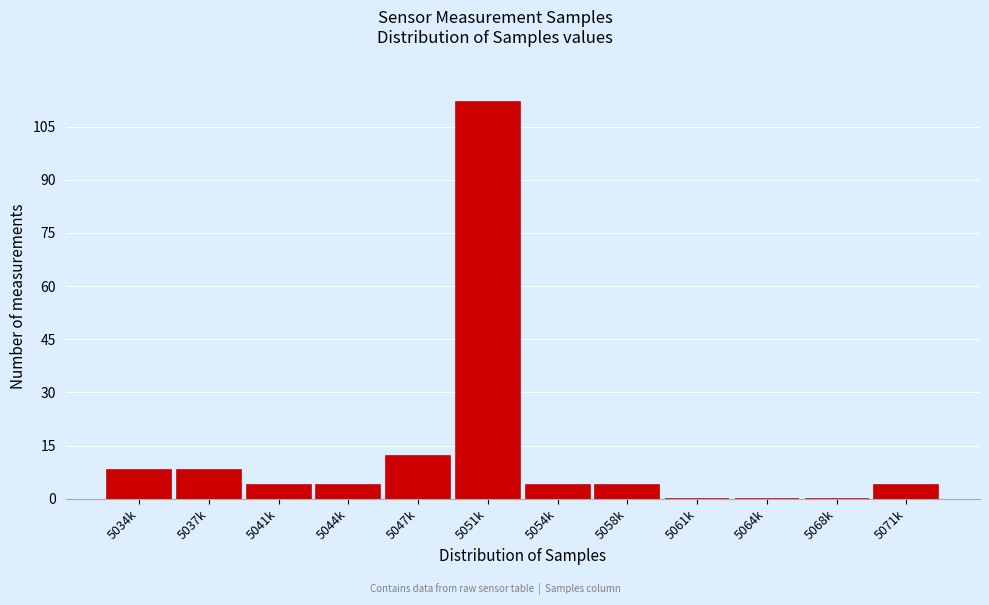

Reading left to right, extract all data points from this chart.

5034k=8	5037k=8	5041k=4	5044k=4	5047k=12	5051k=112	5054k=4	5058k=4	5061k=0	5064k=0	5068k=0	5071k=4